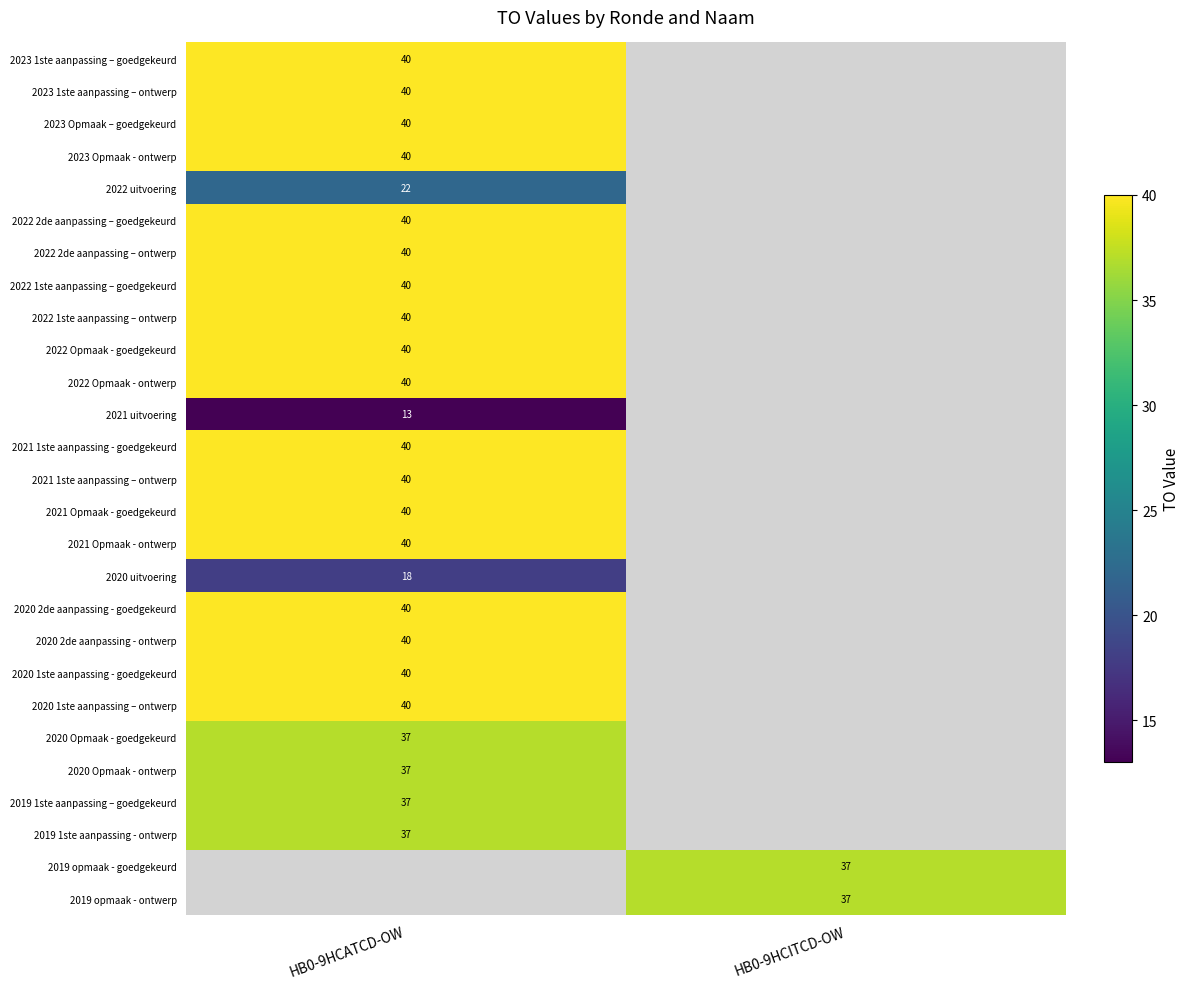

The value of 2019 1ste aanpassing - ontwerp at HB0-9HCATCD-OW is 37. True or false?

True